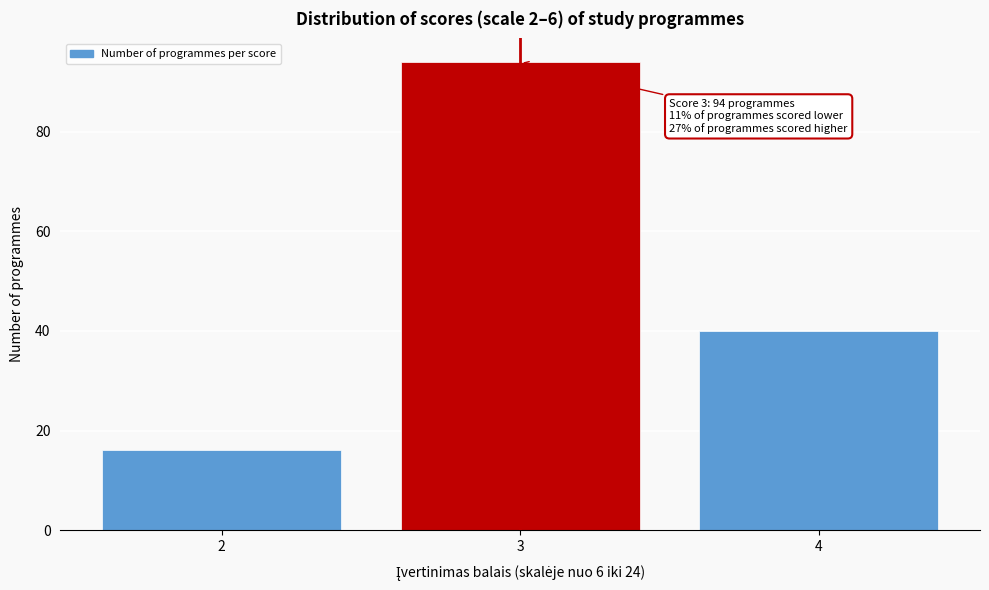

Reading left to right, transcribe all the data shown in this chart.

16	94	40